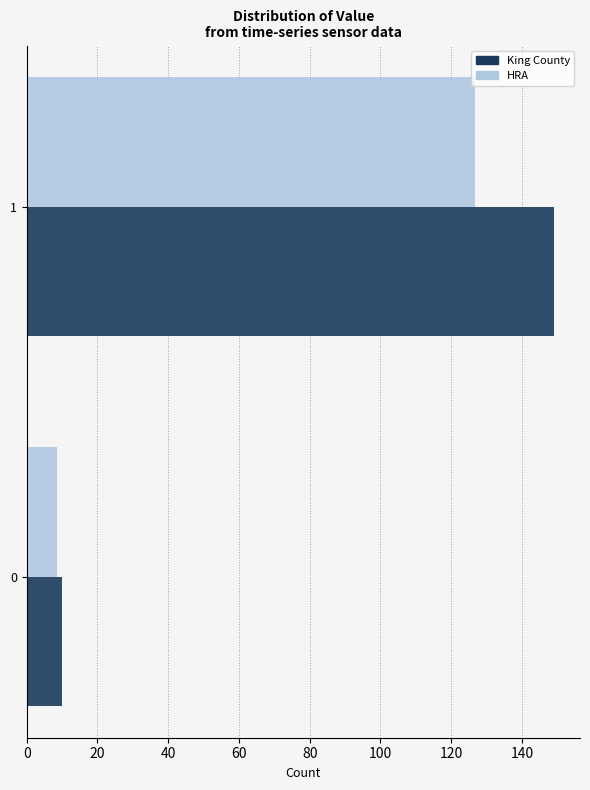

Which series has the largest range (max minus min)?

King County